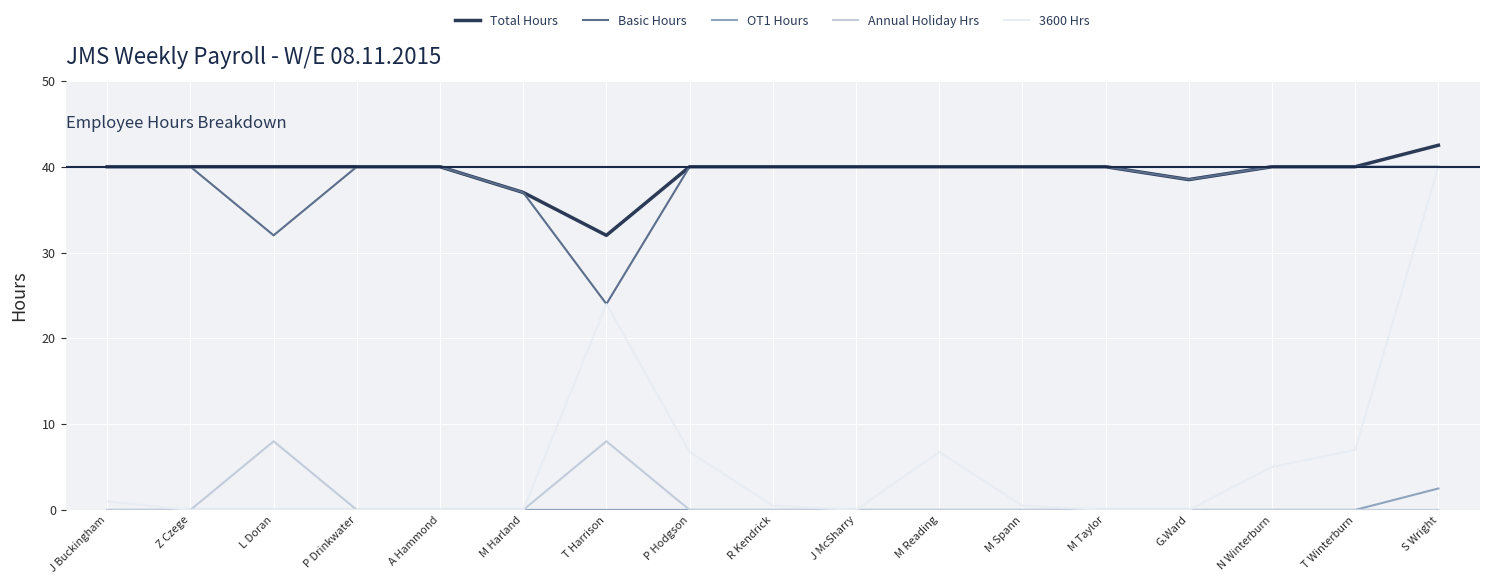

Which series has the largest total across all categories?

Total Hours